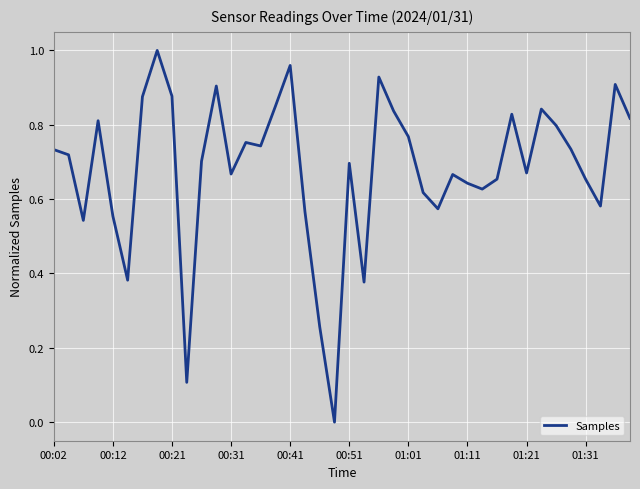

True or false: the data has more than 0 interior local peaks.

True